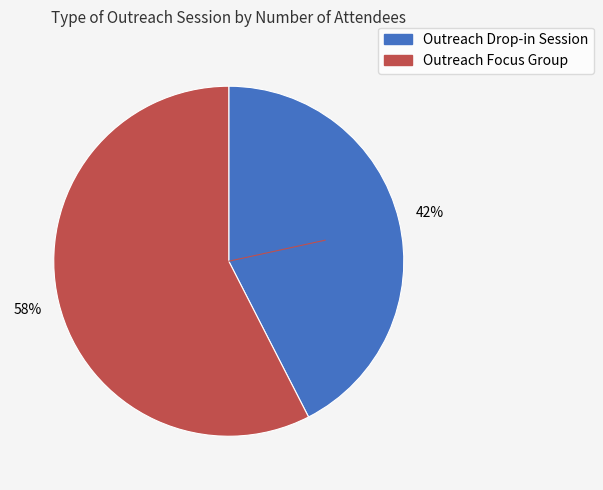

Is there a majority slice in this chart?

Yes